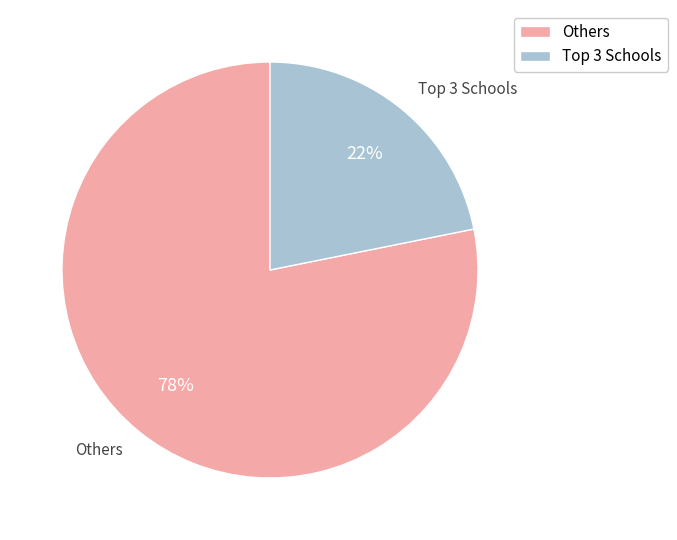

Which category has the biggest portion of the pie?

Others